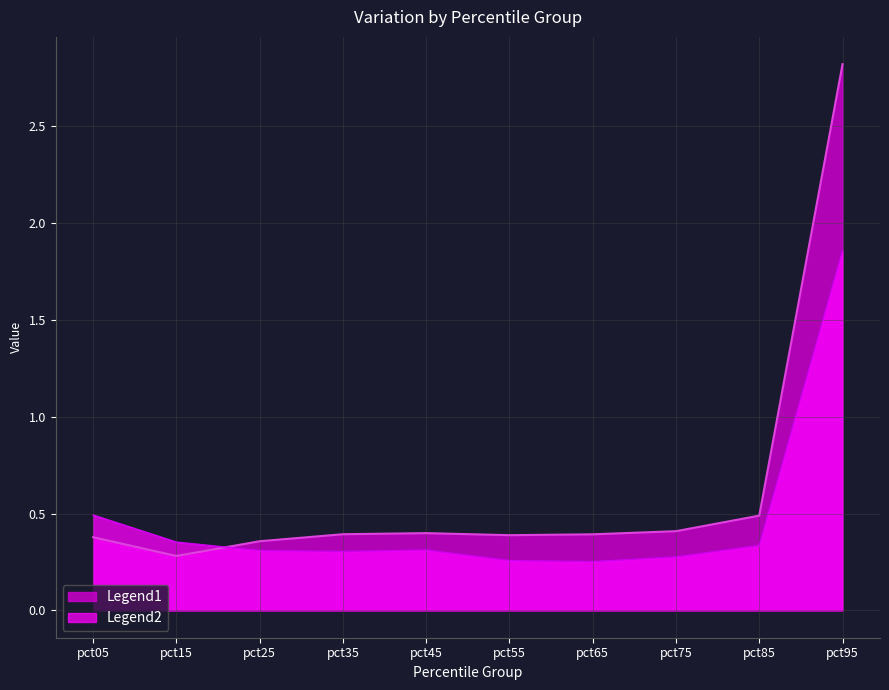

List the series in order of their peak value, highest first.

Legend1, Legend2